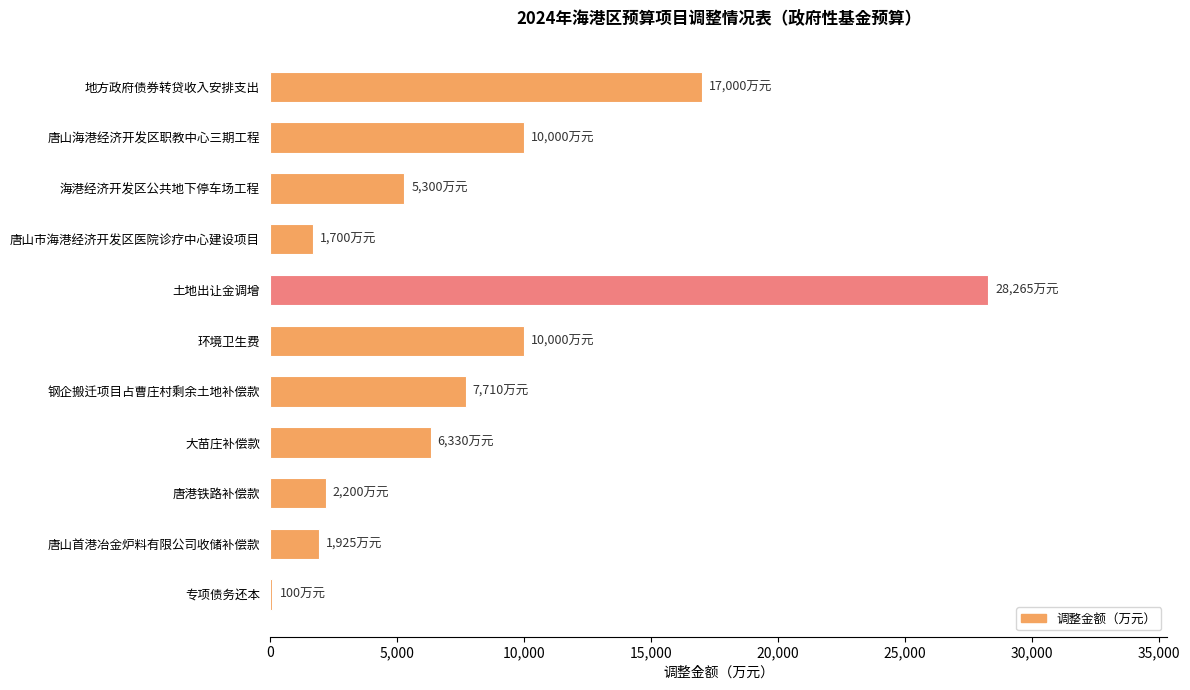

Is it true that the value at 钢企搬迁项目占曹庄村剩余土地补偿款 is 5358?

False